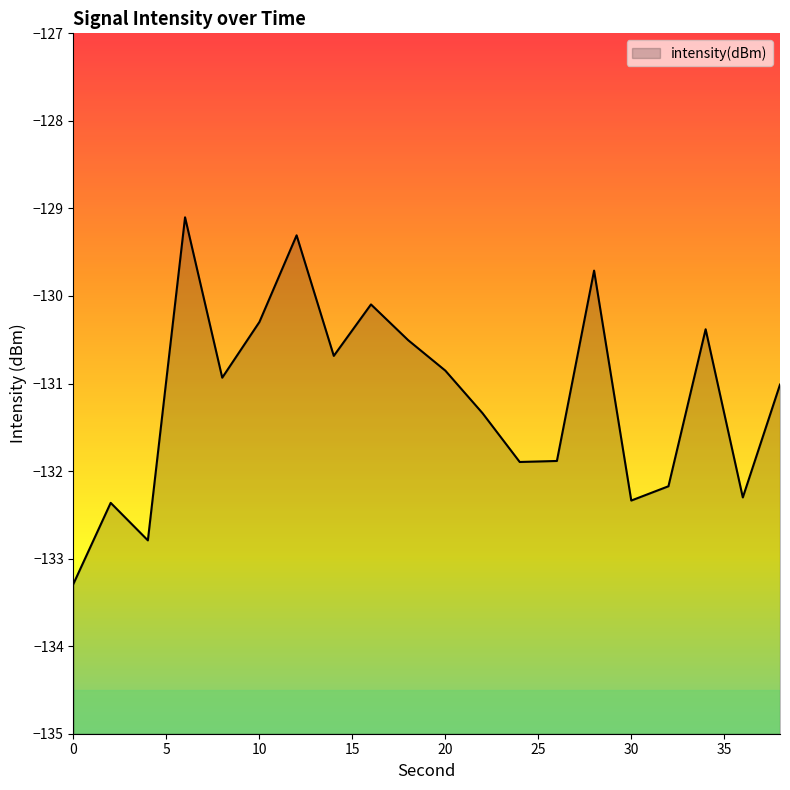

What is the average value?

-131.2